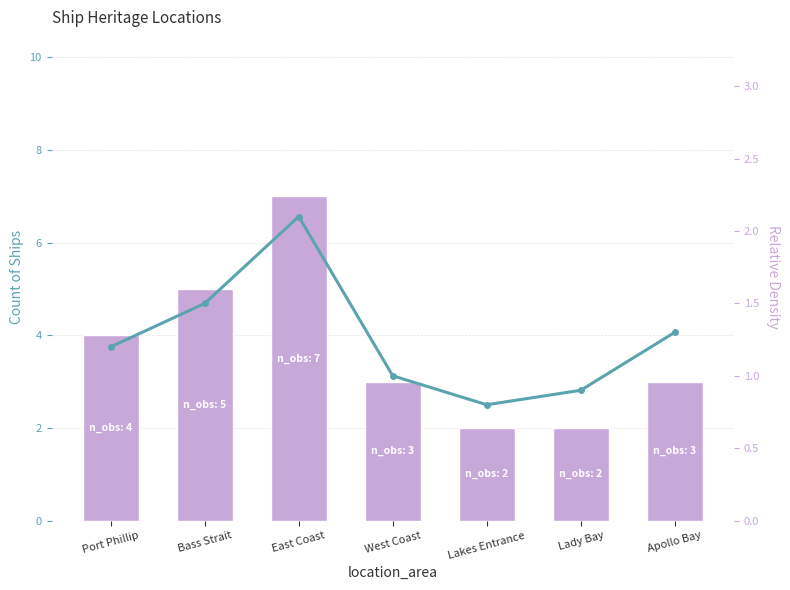

The value of Relative Density at Port Phillip is 1.9. True or false?

False